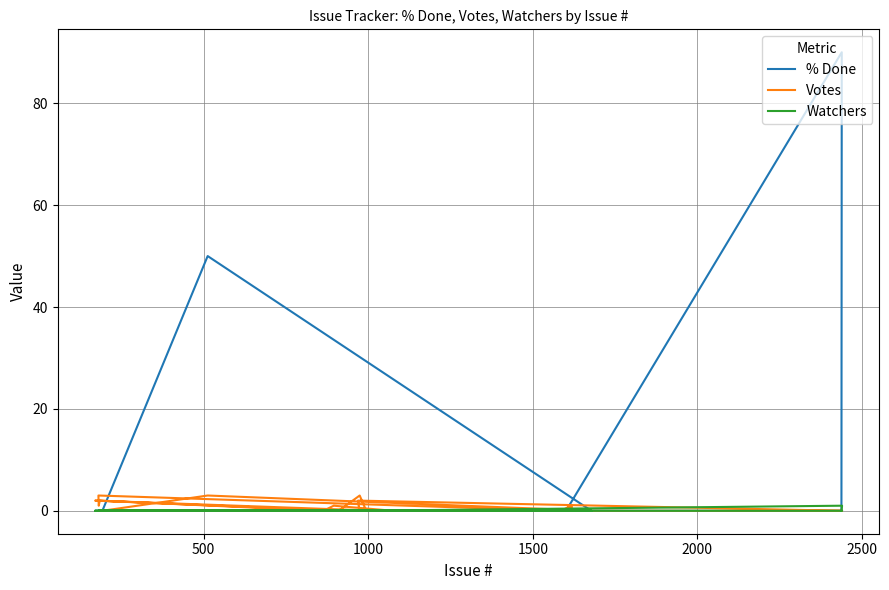

How many distinct data groups are displayed?

3